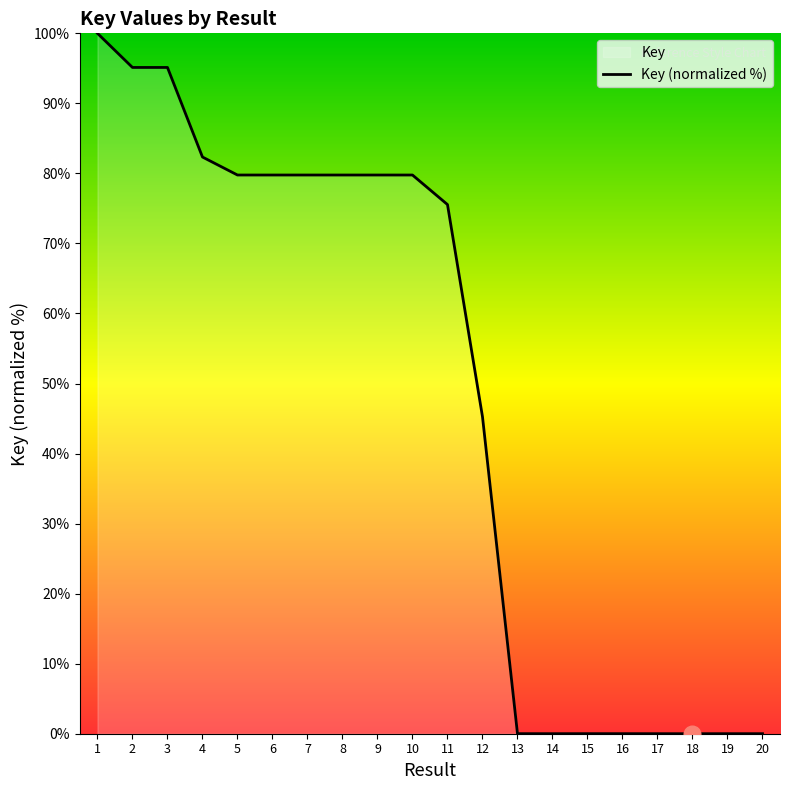

The chart shows a value of 0.0 at 19. True or false?

True